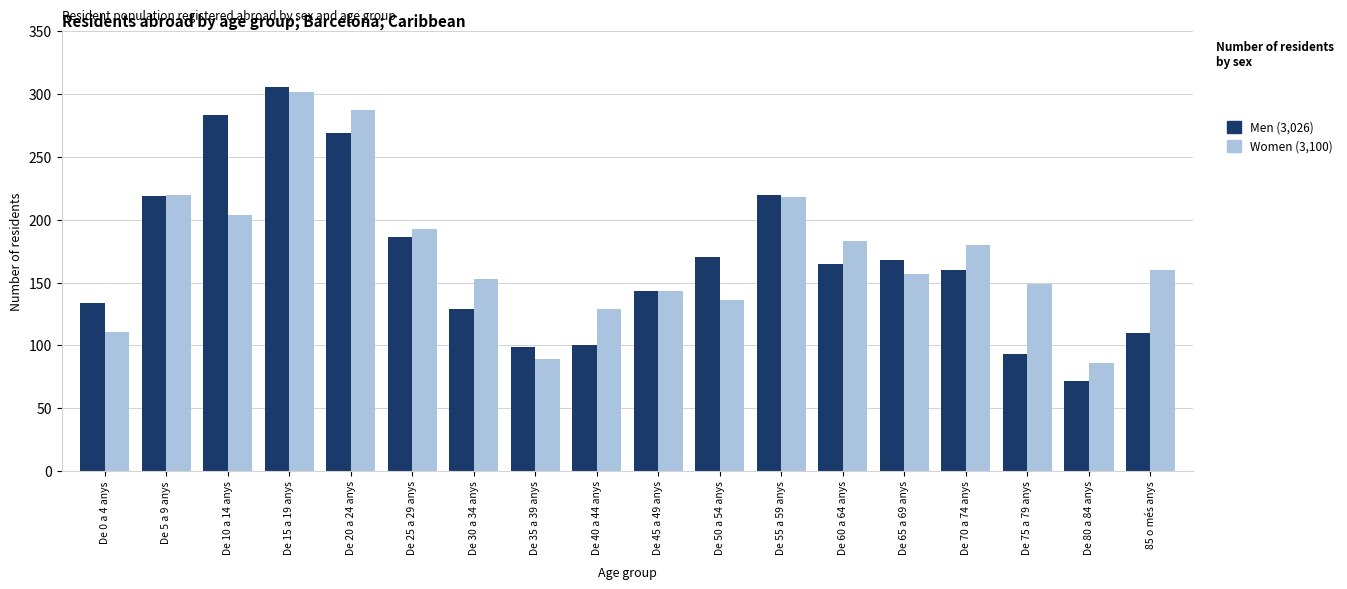

How many series are shown in this chart?

2